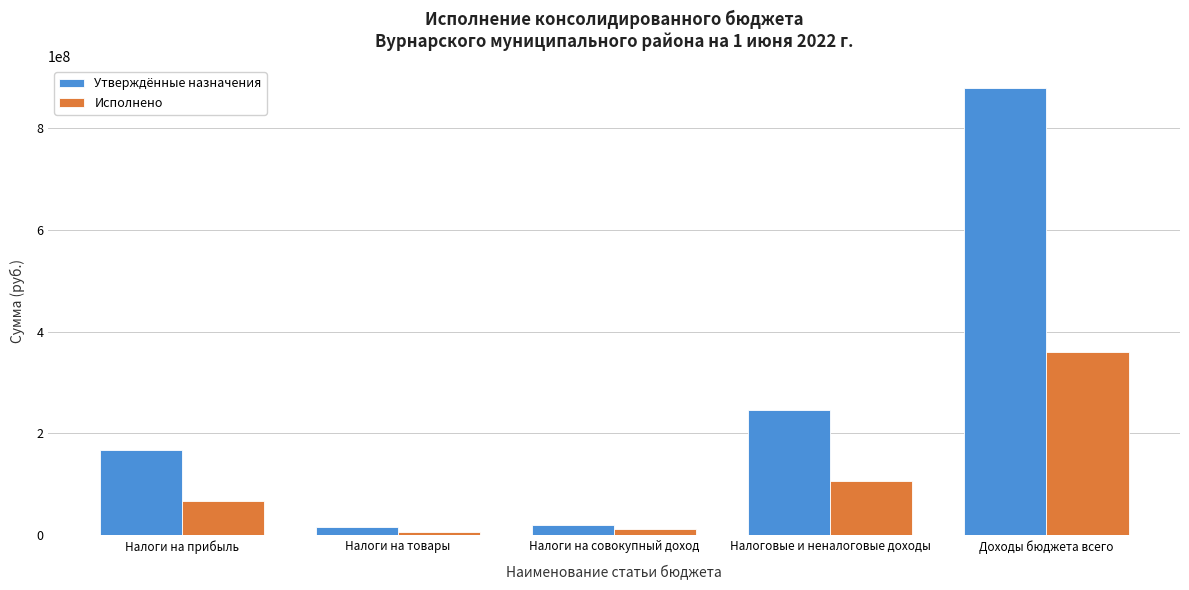

Reading left to right, what are all the values shown in this chart?

Утверждённые назначения: 168306179.0	16074930.0	19996000.0	246599309.0	878103837.0
Исполнено: 66368132.5	7182533.1	12437309.2	106745783.1	359691961.5